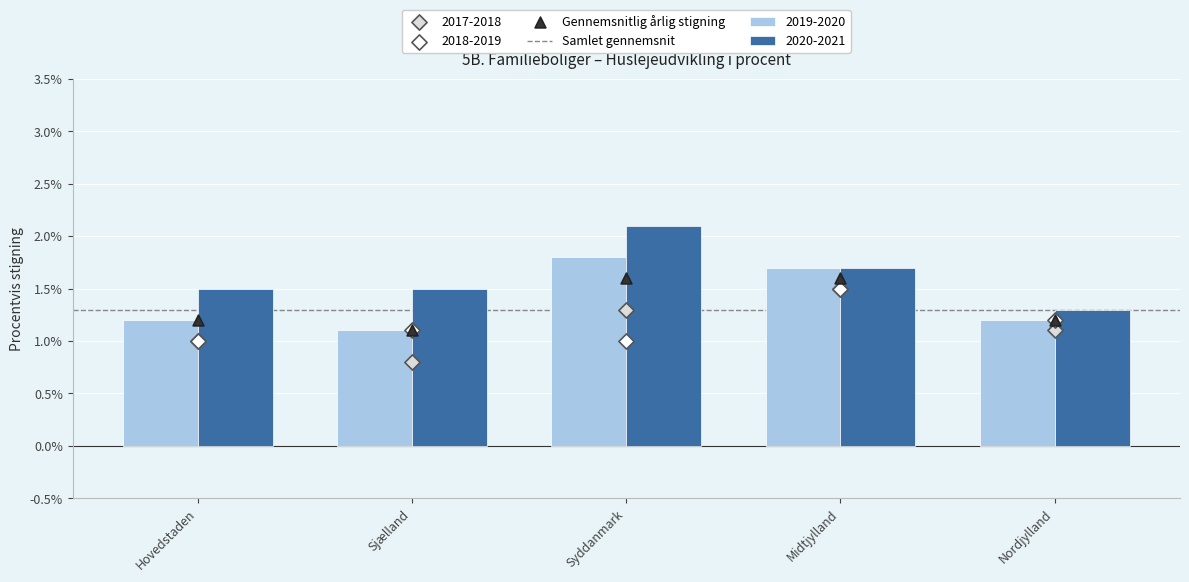

Which series has the largest total across all categories?

2020-2021